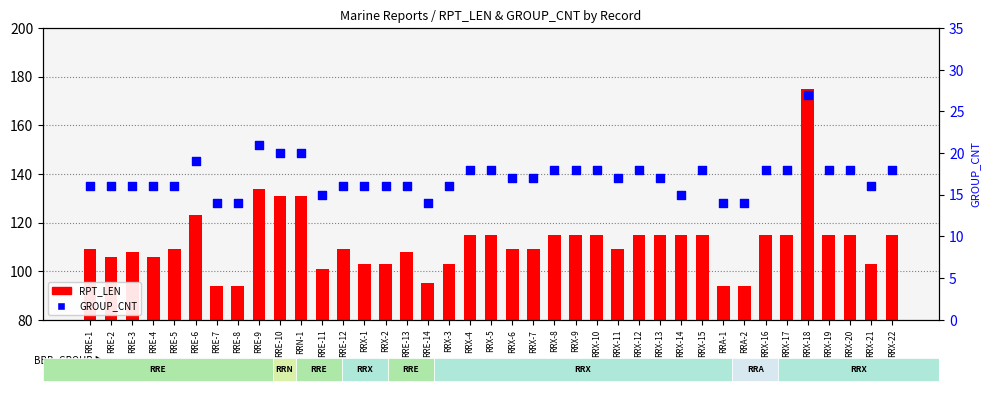

What is the total value across all series at RRX-10?

133